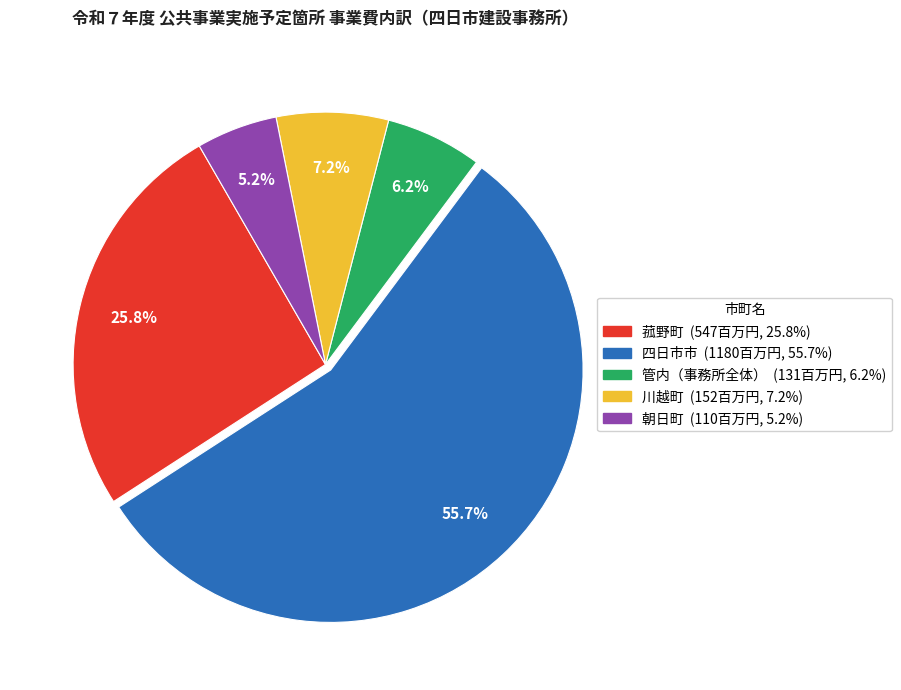

Is there a majority slice in this chart?

Yes